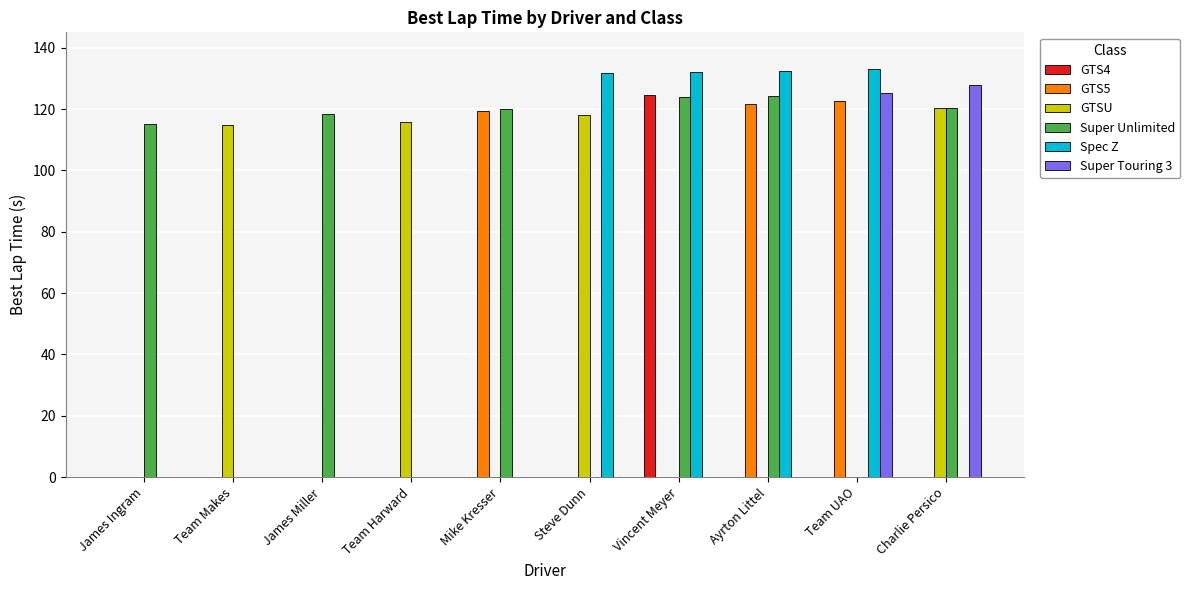

At which label does GTS4 reach its peak?

Vincent Meyer